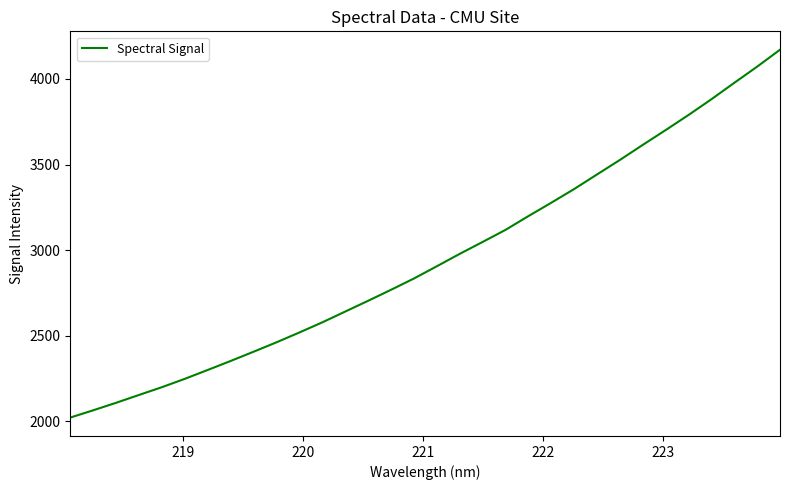

What is the greatest value displayed?

4171.0